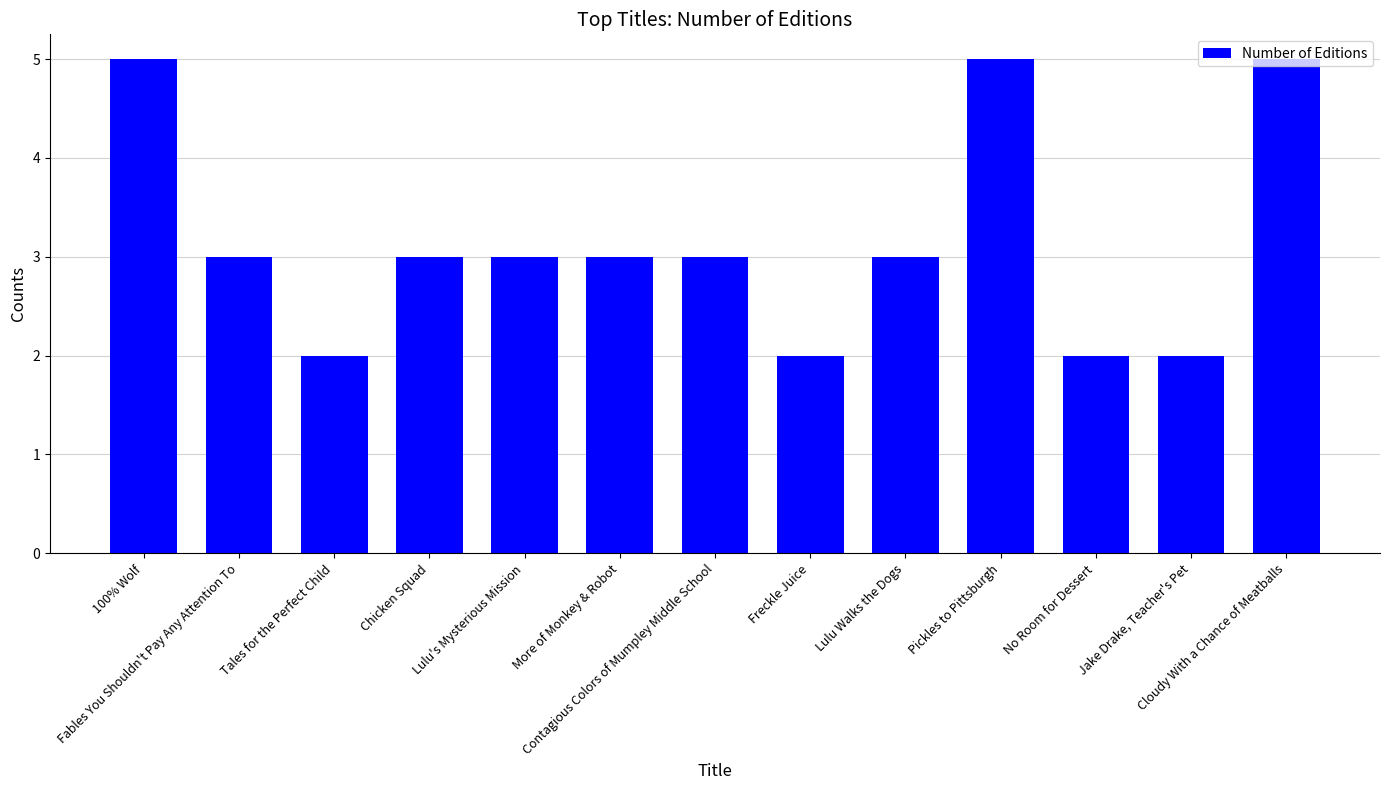

Count the number of categories in the chart.

13